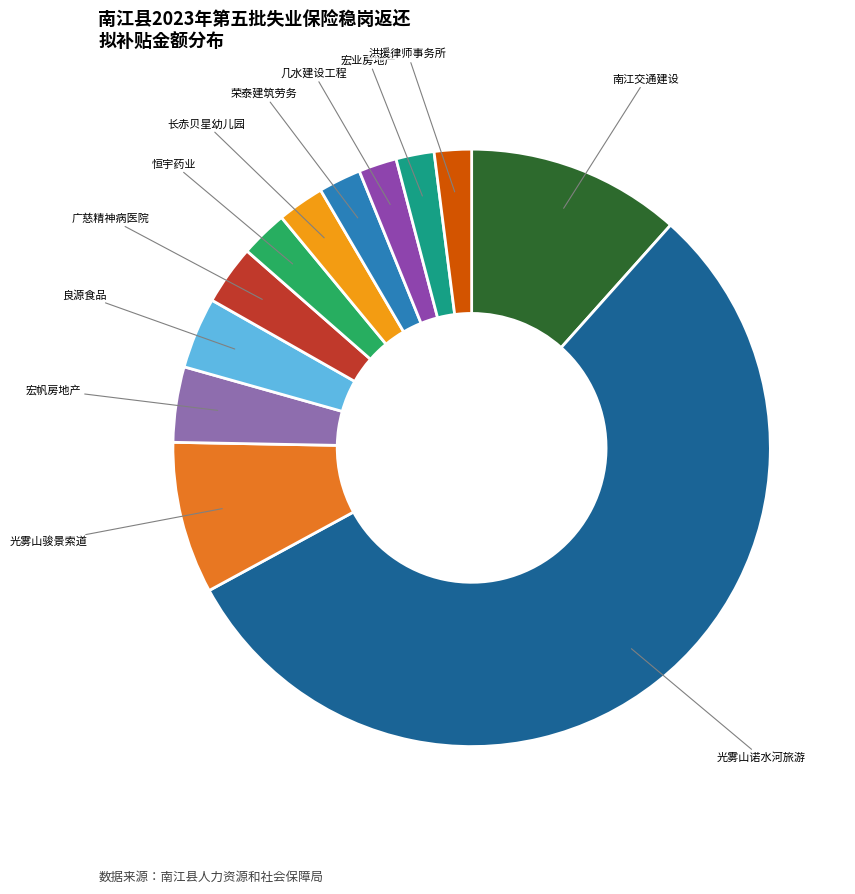

Does any single category account for the majority?

Yes